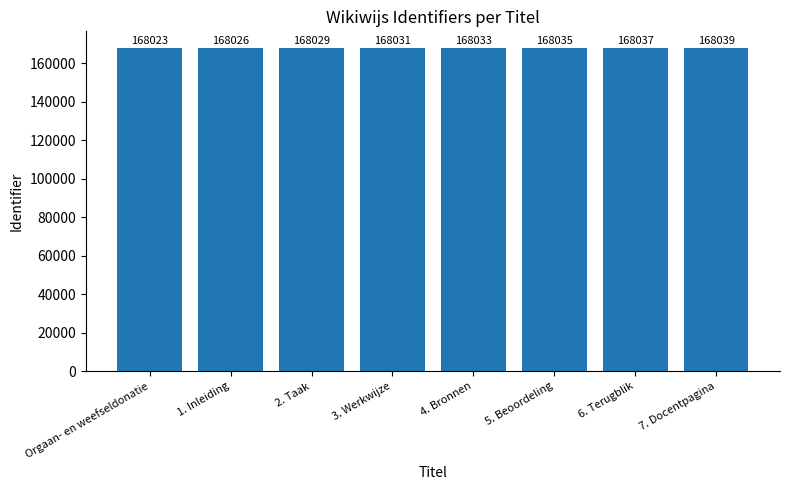

What is the average value?

168032